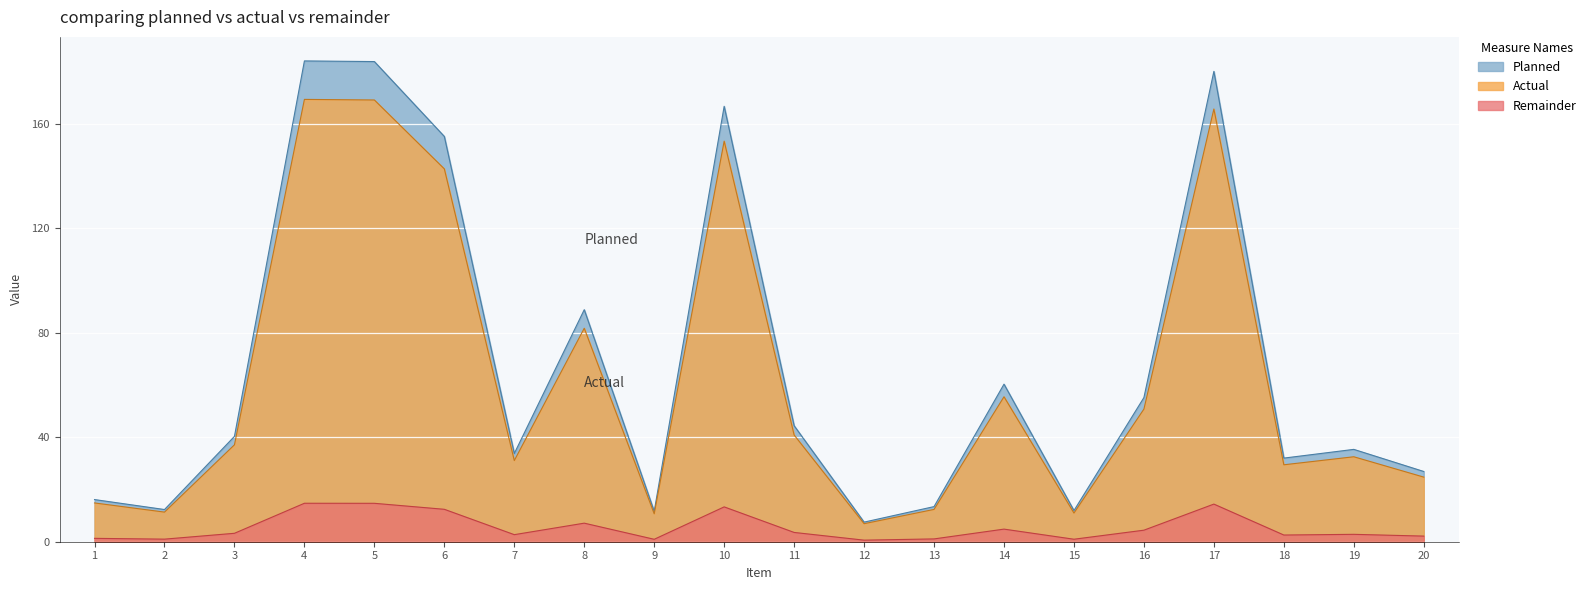

What is the difference between the Planned values at 15 and 19?

23.4